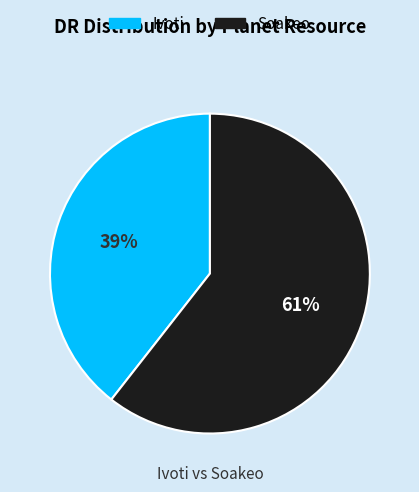

Does Ivoti represent more than half of the total?

No